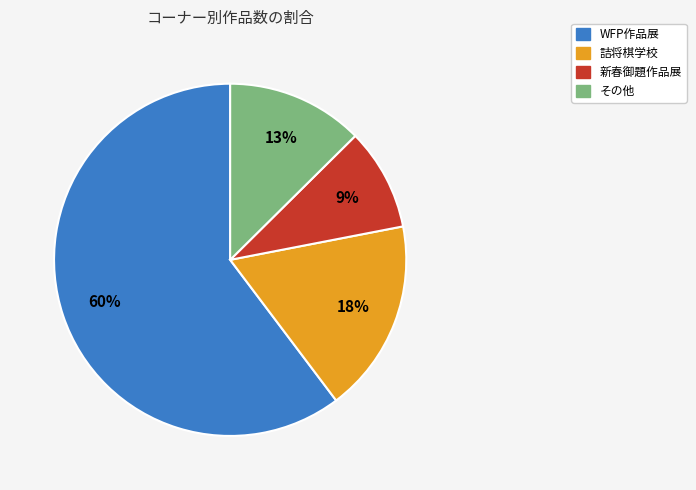

How many segments does this pie chart have?

4